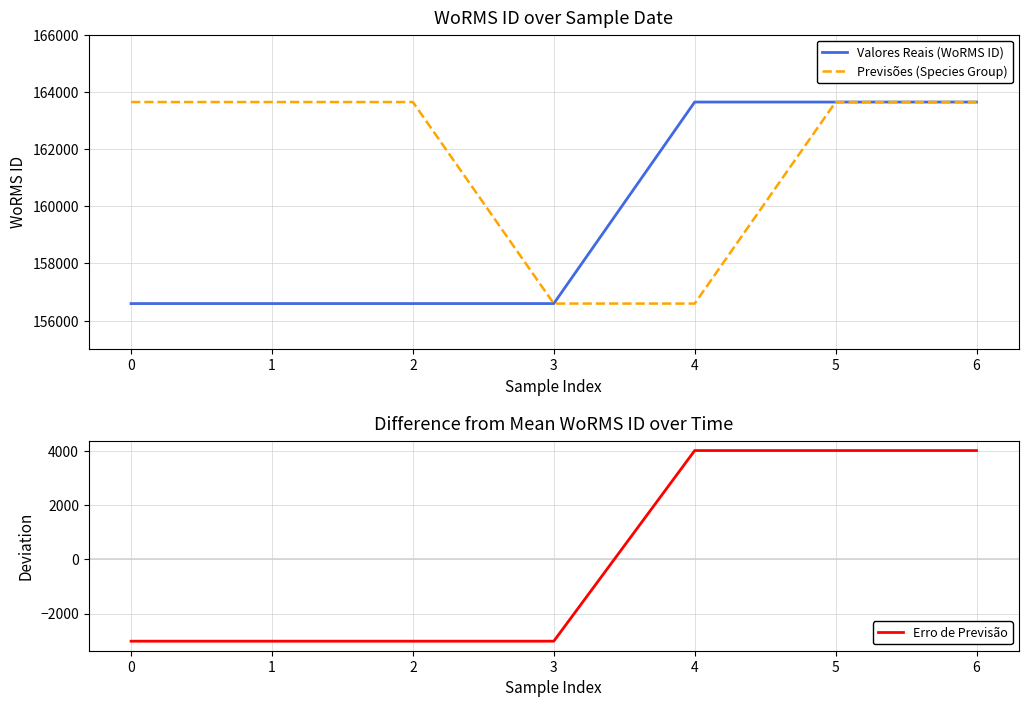

Where does the Erro de Previsão series first go above -3020?

4